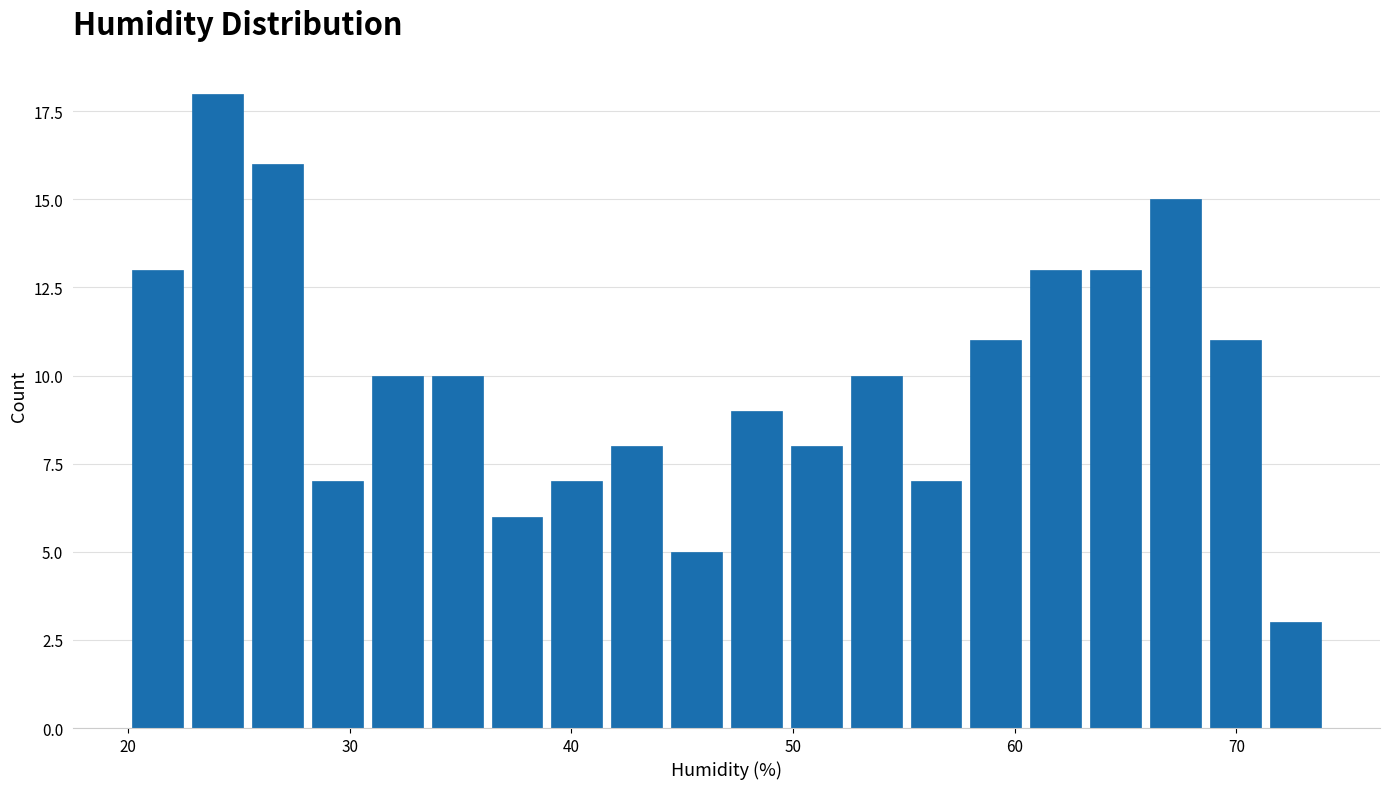

Around what value on the x-axis is the tallest bar? Give the approximate position of its centre, as read against the axis.

24